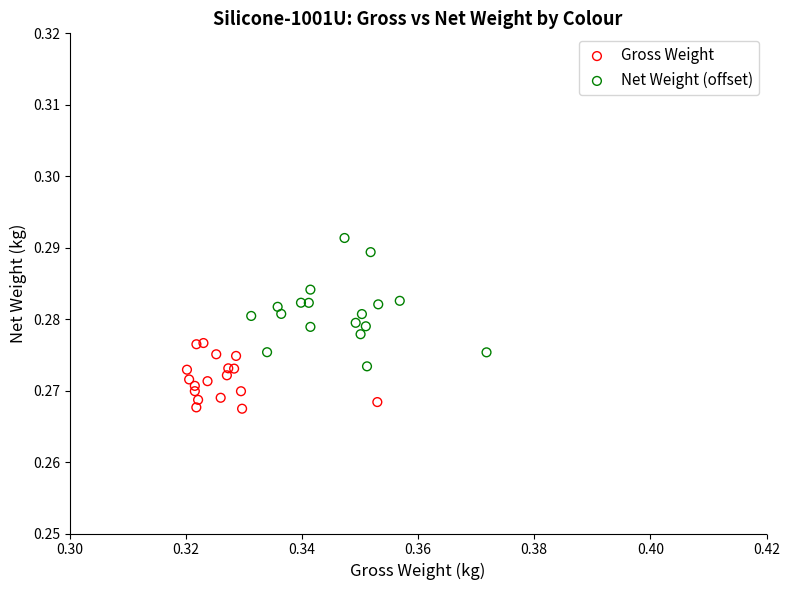

Which series reaches the maximum Y coordinate?

Net Weight (offset)